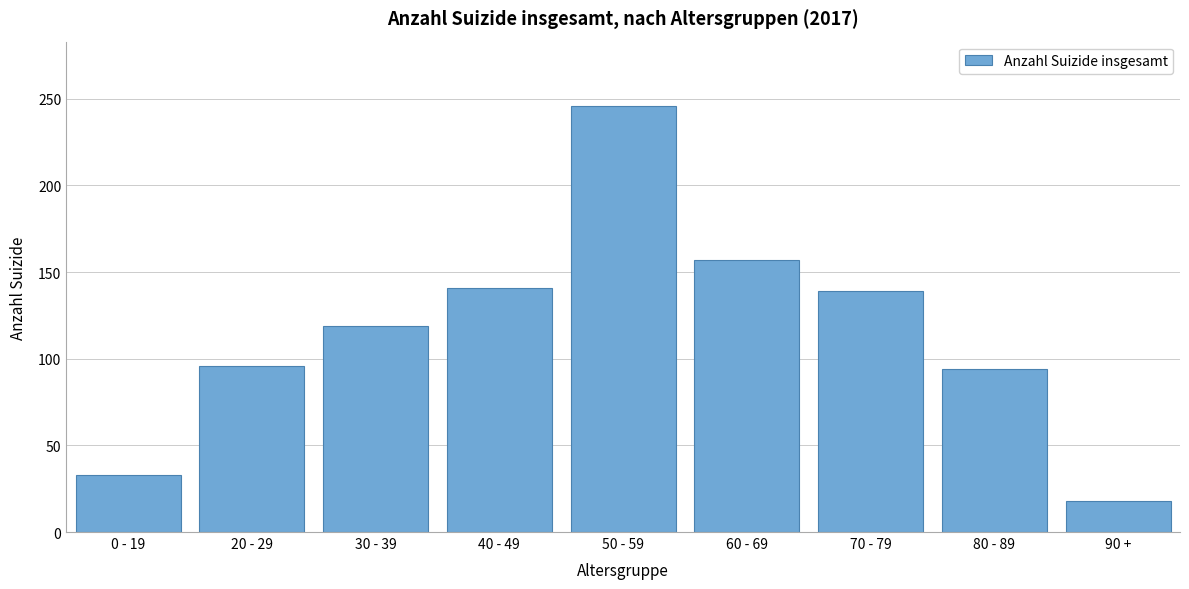

Reading left to right, transcribe all the data shown in this chart.

0 - 19=33	20 - 29=96	30 - 39=119	40 - 49=141	50 - 59=246	60 - 69=157	70 - 79=139	80 - 89=94	90 +=18